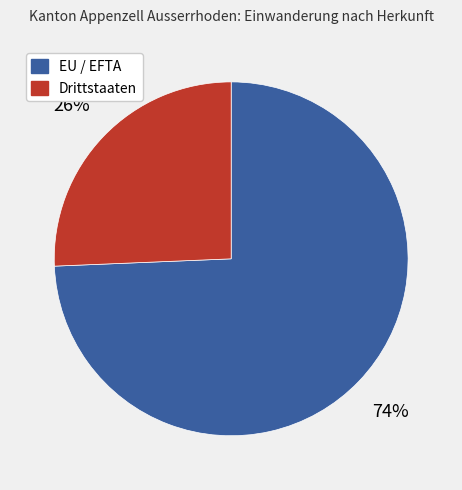

How many segments does this pie chart have?

2